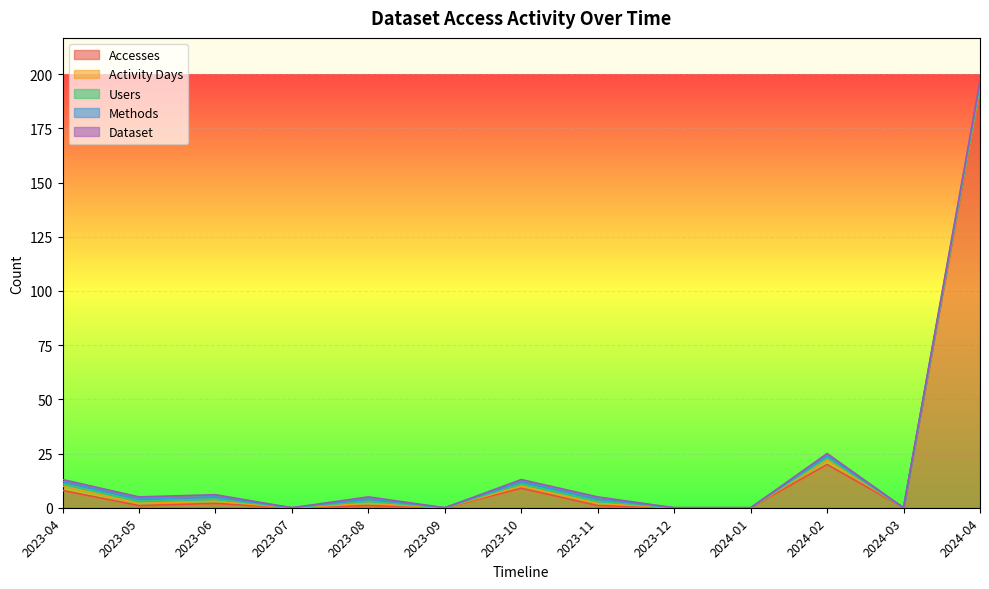

Reading left to right, list all the values displayed in this chart.

Accesses: 2023-04=8	2023-05=1	2023-06=2	2023-07=0	2023-08=1	2023-09=0	2023-10=9	2023-11=1	2023-12=0	2024-01=0	2024-02=20	2024-03=0	2024-04=193
Activity Days: 2023-04=2	2023-05=1	2023-06=1	2023-07=0	2023-08=1	2023-09=0	2023-10=1	2023-11=1	2023-12=0	2024-01=0	2024-02=2	2024-03=0	2024-04=1
Users: 2023-04=1	2023-05=1	2023-06=1	2023-07=0	2023-08=1	2023-09=0	2023-10=1	2023-11=1	2023-12=0	2024-01=0	2024-02=1	2024-03=0	2024-04=1
Methods: 2023-04=1	2023-05=1	2023-06=1	2023-07=0	2023-08=1	2023-09=0	2023-10=1	2023-11=1	2023-12=0	2024-01=0	2024-02=1	2024-03=0	2024-04=1
Dataset: 2023-04=1	2023-05=1	2023-06=1	2023-07=0	2023-08=1	2023-09=0	2023-10=1	2023-11=1	2023-12=0	2024-01=0	2024-02=1	2024-03=0	2024-04=1